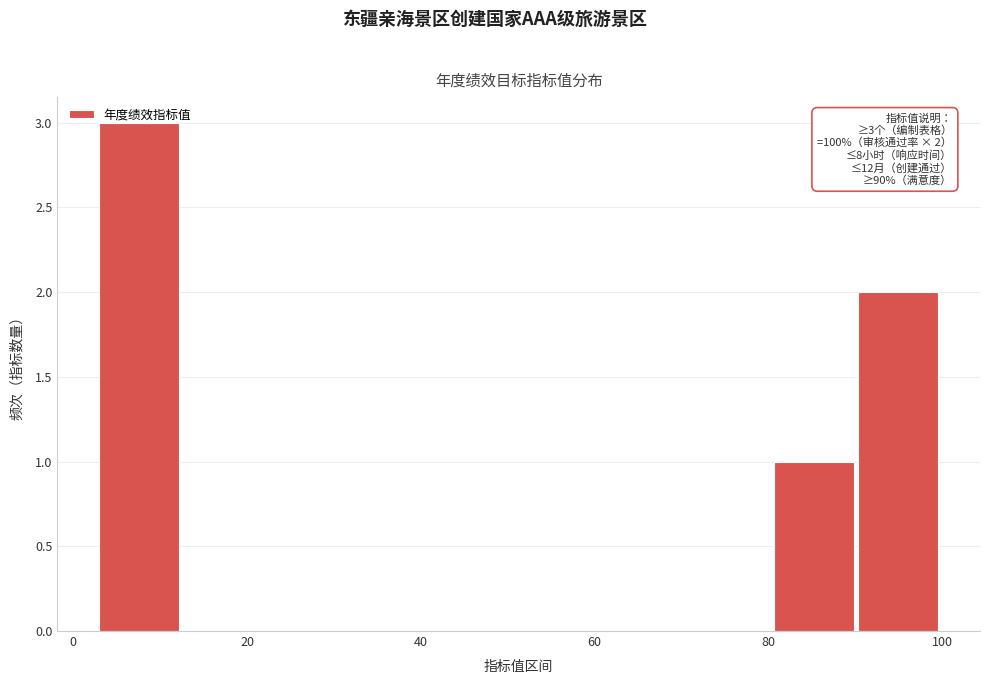

Over which range of the x-axis is the bar tallest?

4 to 12